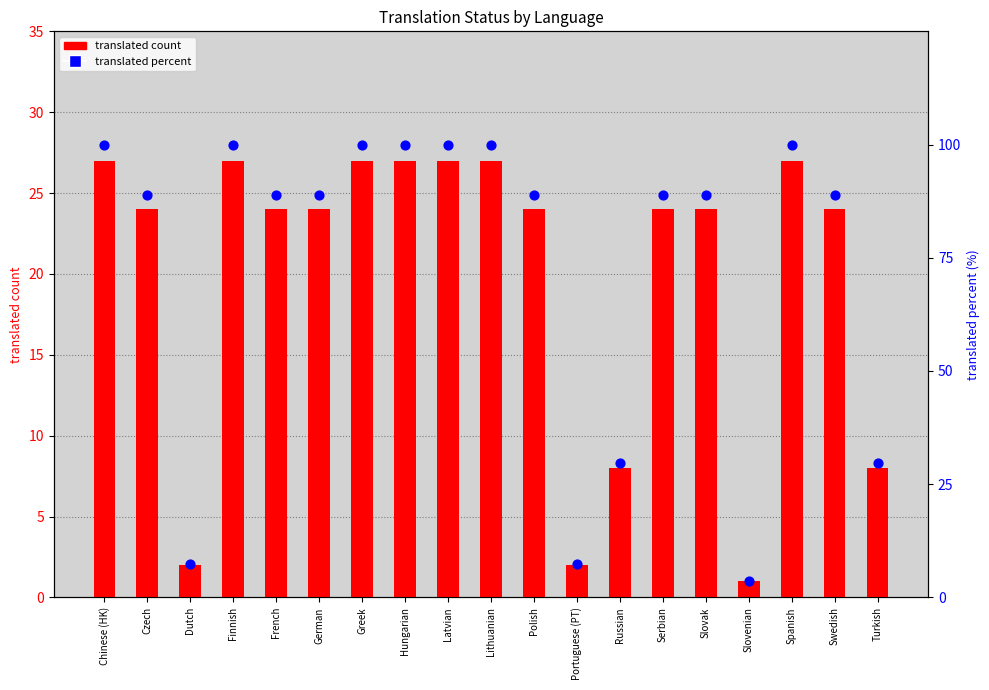

At which category is the sum across all series the highest?

Chinese (HK)